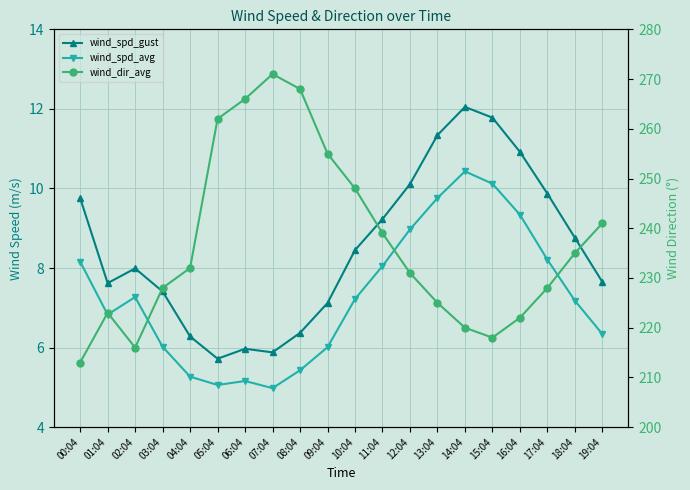

What is the total value across all series at 10:04?

263.7